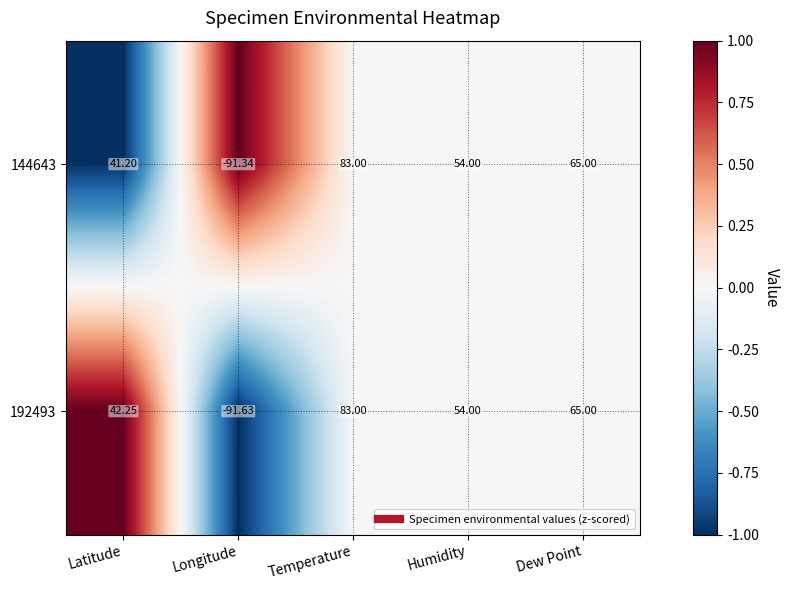

Where does the 144643 series first go above 54?

Temperature